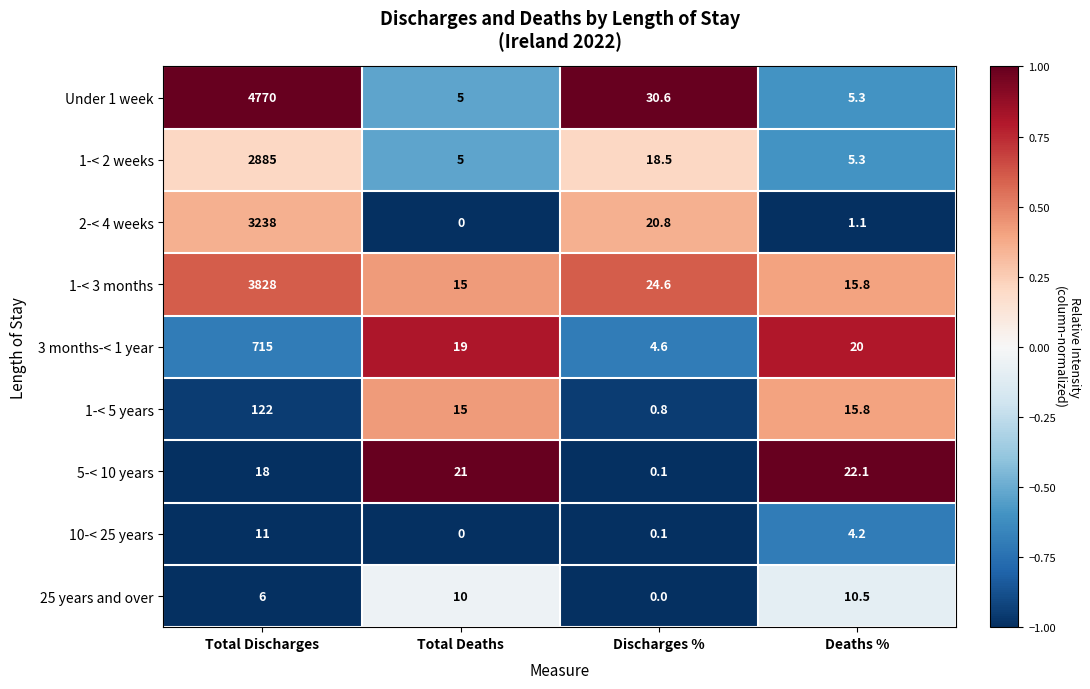

At which label does 2-< 4 weeks reach its peak?

Total Discharges